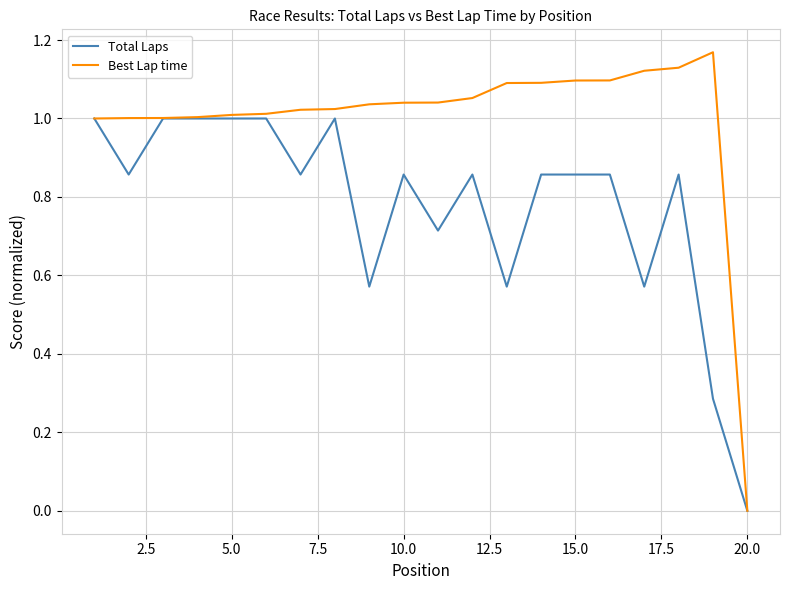

How many lines are shown in the chart?

2